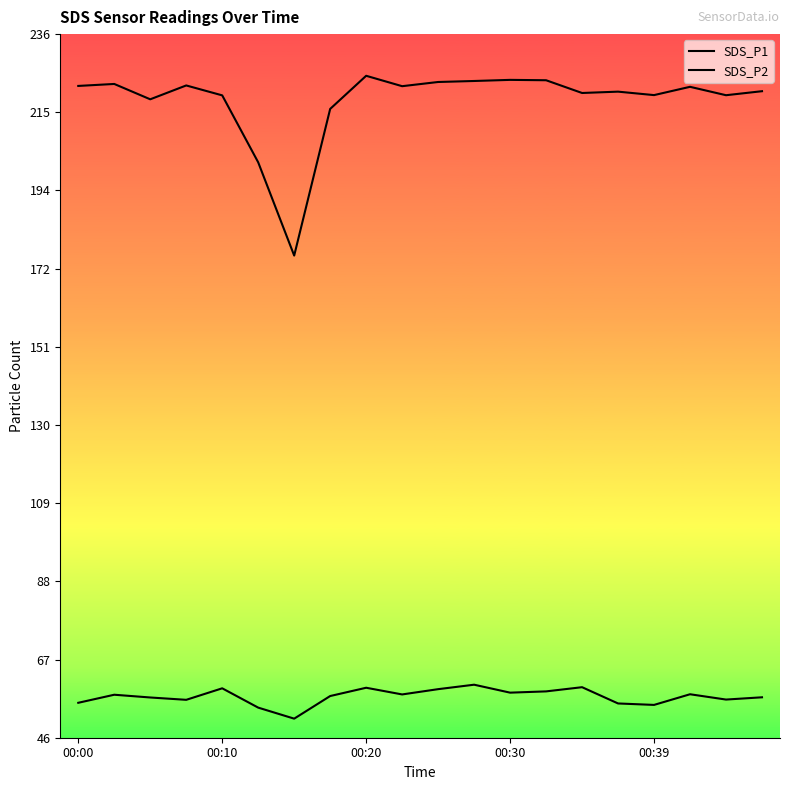

Which series has the largest total across all categories?

SDS_P1